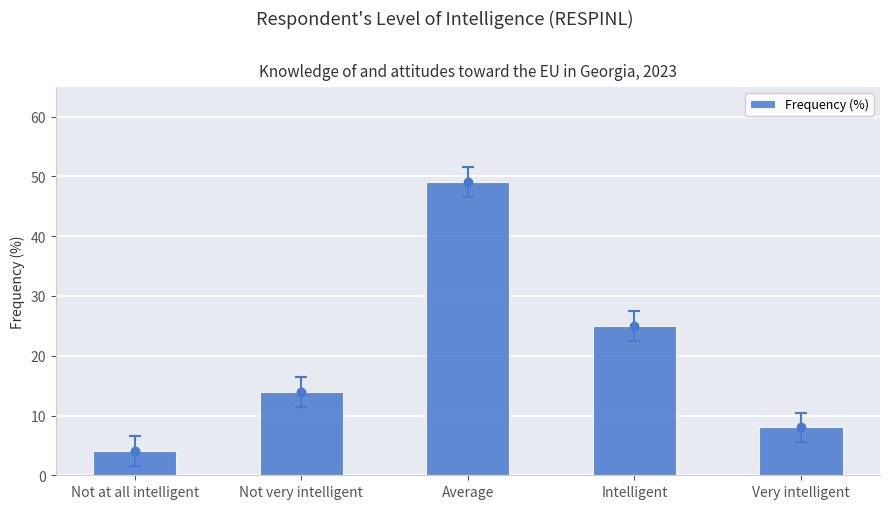

Reading right to left, what are all the values shown in this chart?

8	25	49	14	4